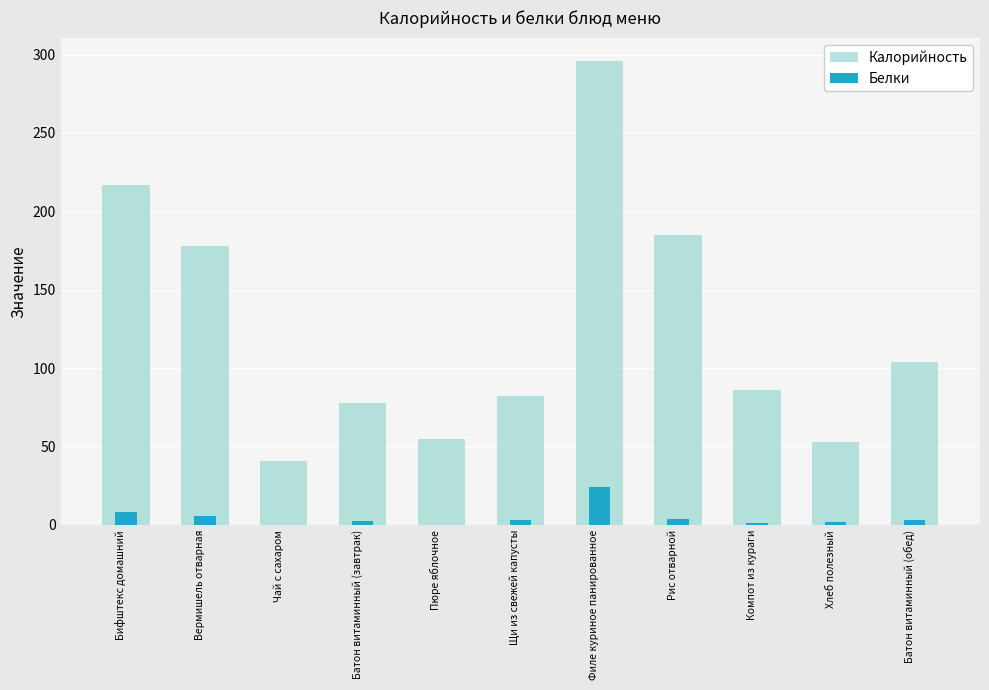

Reading left to right, extract all data points from this chart.

Калорийность: Бифштекс домашний=217.0	Вермишель отварная=178.0	Чай с сахаром=41.0	Батон витаминный (завтрак)=78.0	Пюре яблочное=55.0	Щи из свежей капусты=82.0	Филе куриное панированное=296.0	Рис отварной=185.0	Компот из кураги=86.0	Хлеб полезный=53.0	Батон витаминный (обед)=104.0
Белки: Бифштекс домашний=8.1	Вермишель отварная=5.4	Чай с сахаром=0.2	Батон витаминный (завтрак)=2.2	Пюре яблочное=0.0	Щи из свежей капусты=3.1	Филе куриное панированное=24.0	Рис отварной=3.7	Компот из кураги=1.0	Хлеб полезный=1.8	Батон витаминный (обед)=3.0